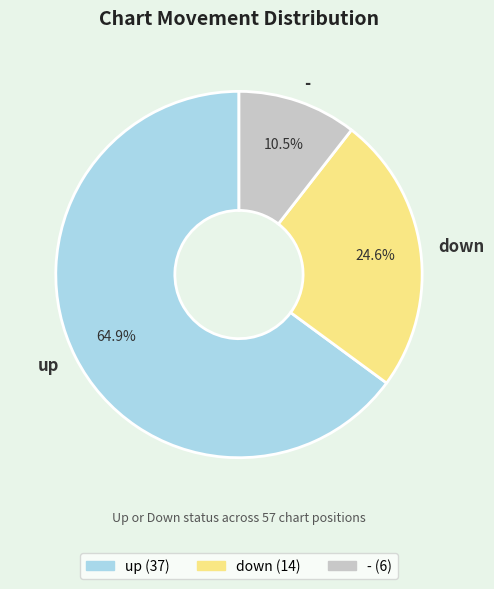

Which slice represents more than half of the pie?

up